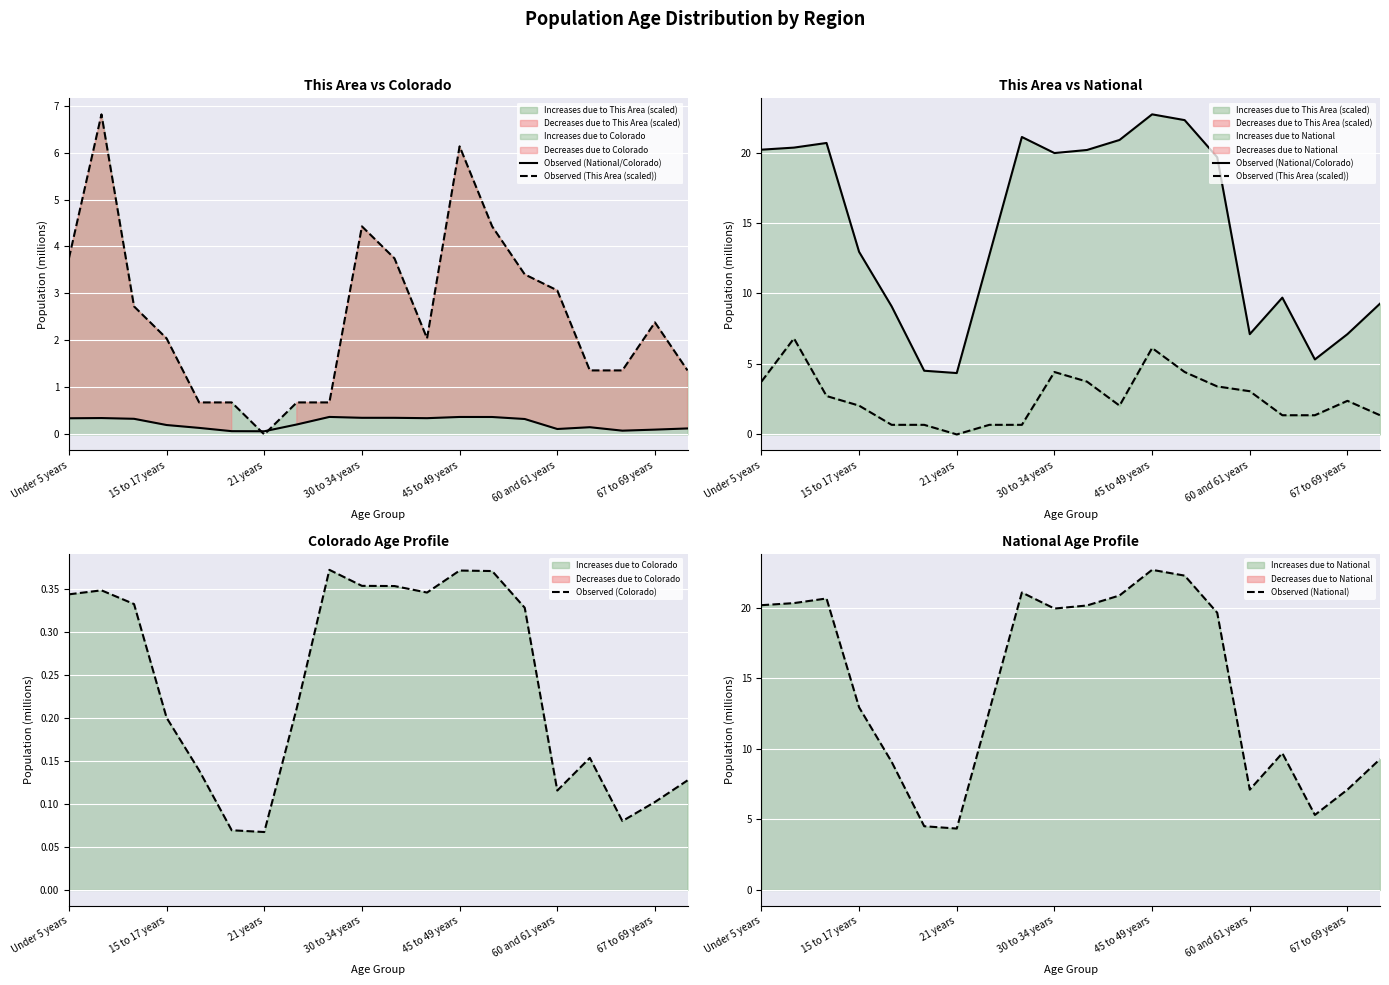

What position from the left is 16?

17